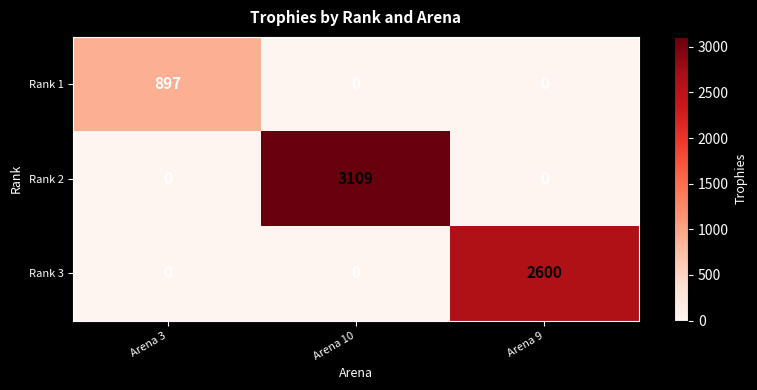

True or false: Rank 2 has a value of 2174 at Arena 9.

False